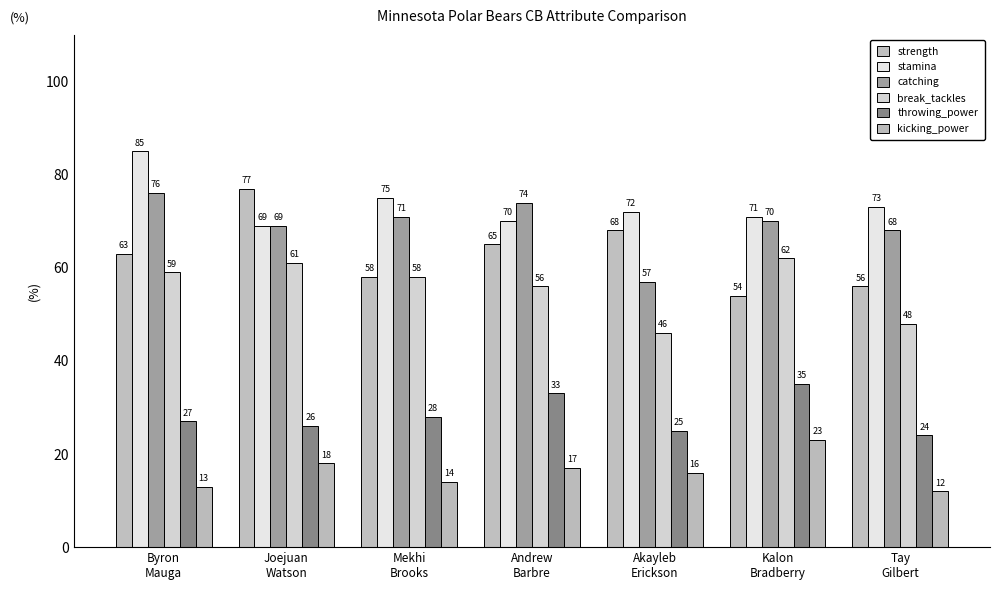

What are all the series names shown in the legend?

strength, stamina, catching, break_tackles, throwing_power, kicking_power